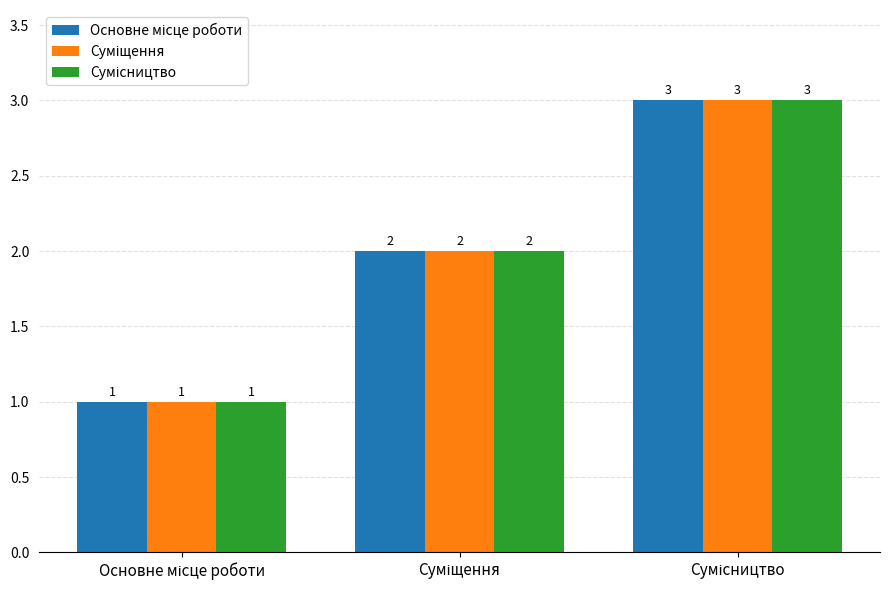

Reading left to right, list all the values displayed in this chart.

Основне місце роботи: 1	2	3
Суміщення: 1	2	3
Сумісництво: 1	2	3